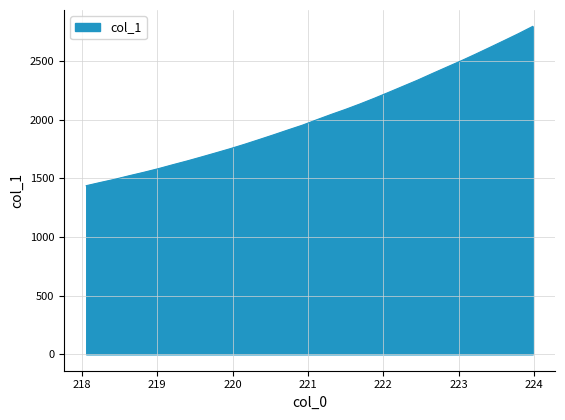

What is the difference between the maximum and minimum values?

1357.2